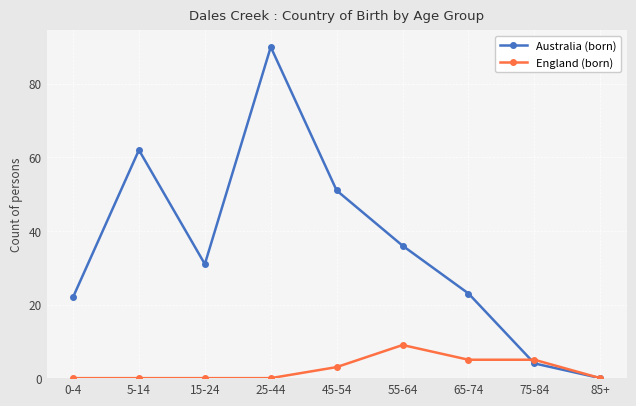

What is the average value of the England (born) series?

2